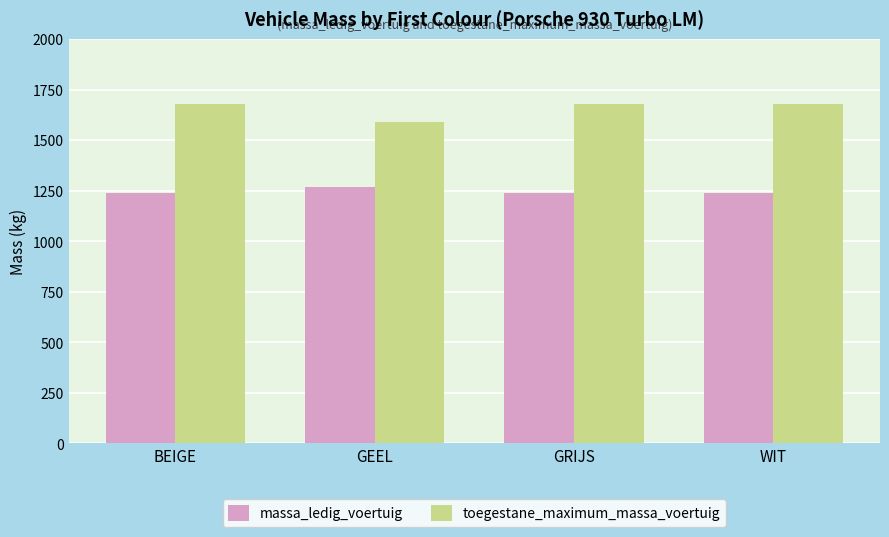

What is the spread (max minus min) of values at BEIGE?

440.0